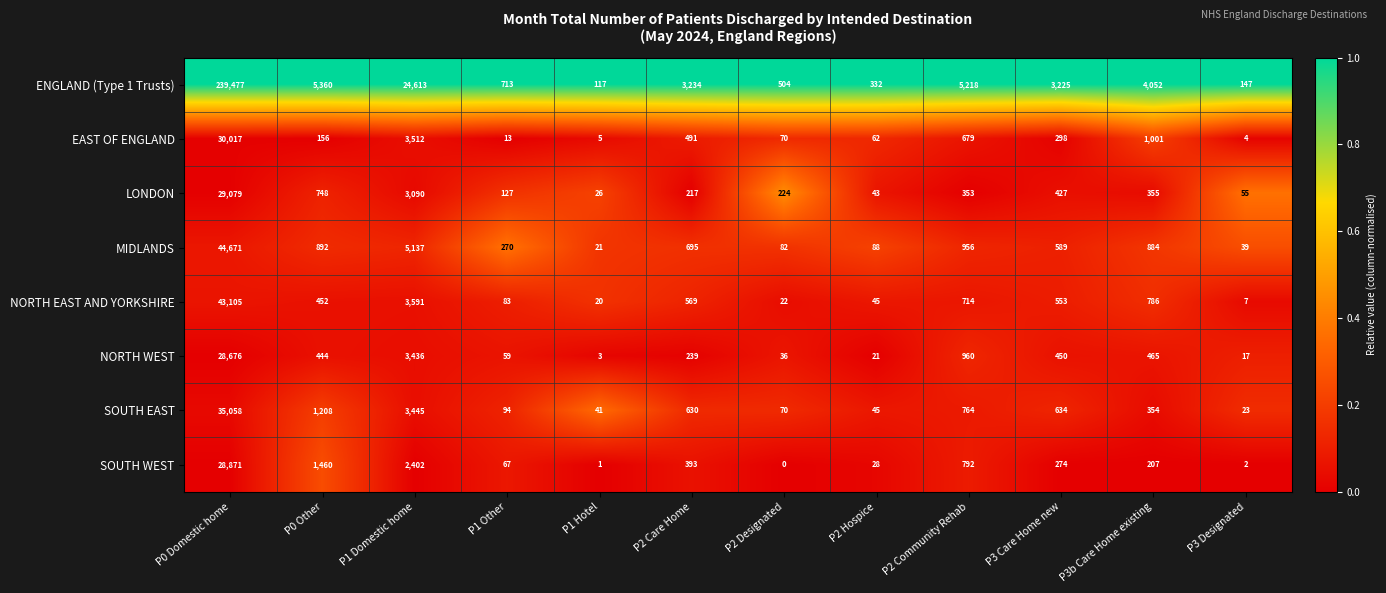

Is it true that MIDLANDS equals 1444 at P1 Domestic home?

False